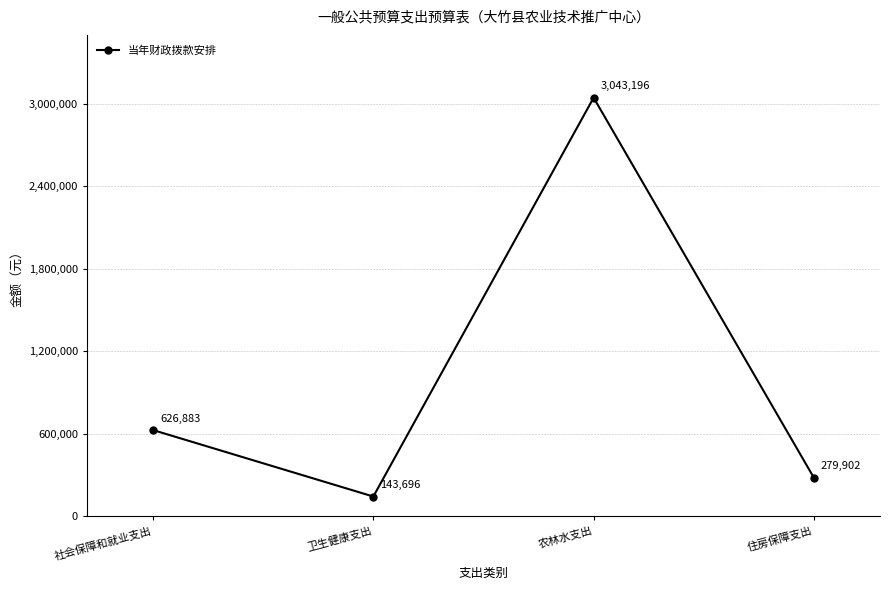

Is this an area chart (filled region under the line)?

No